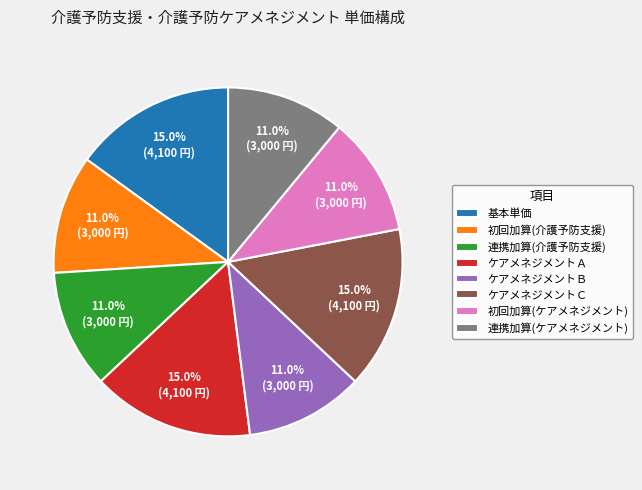

Is it true that 初回加算(介護予防支援) is 1% of the pie?

False